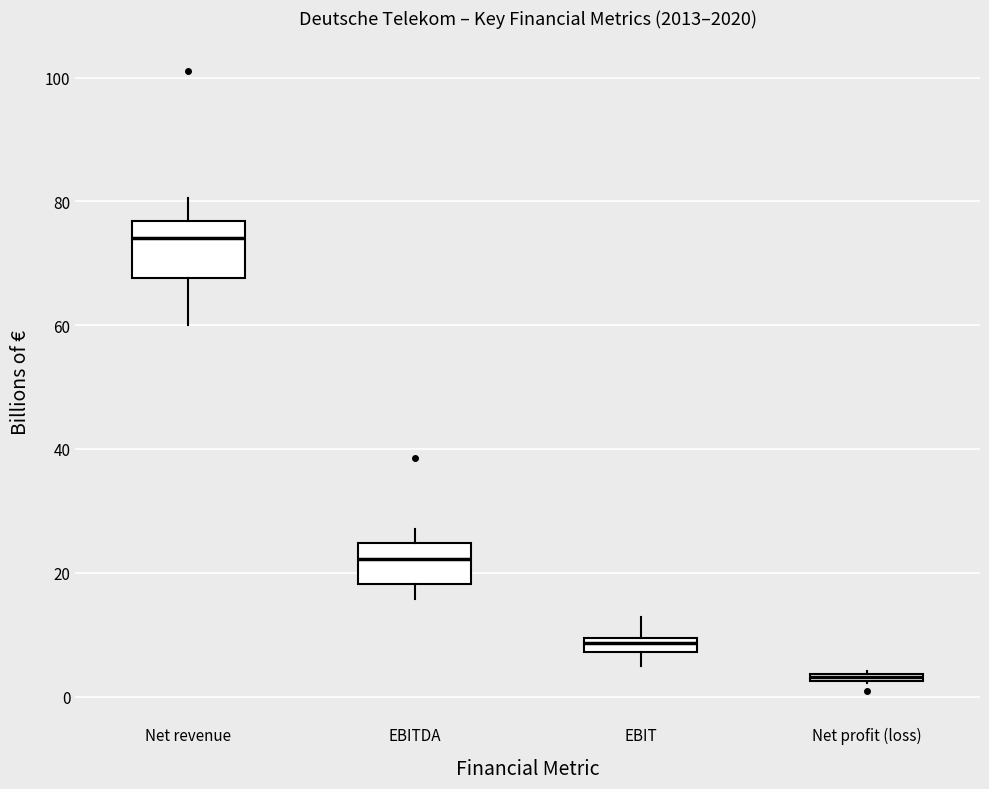

Where does the upper whisker of the box for EBIT end on the y-axis? The values are not printed on the chart, so give them approximately, as read against the axis.

12